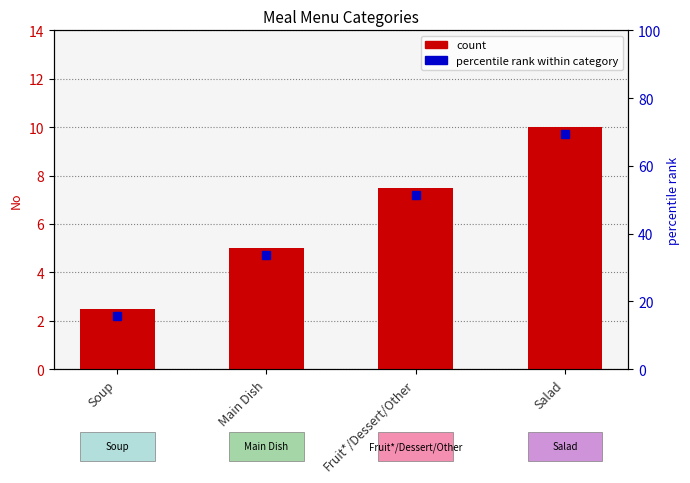

What is the change in value from Main Dish to Fruit*/Dessert/Other?

+2.5